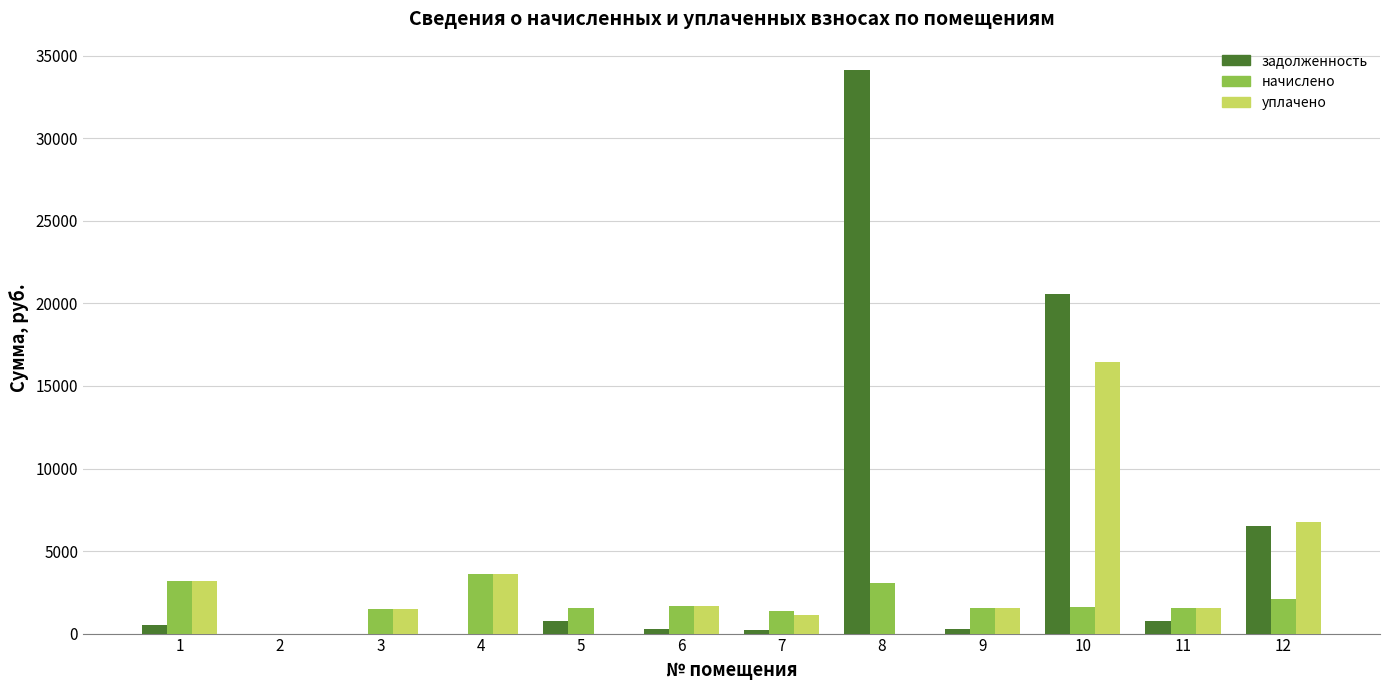

What is the spread (max minus min) of values at 5?

1563.9